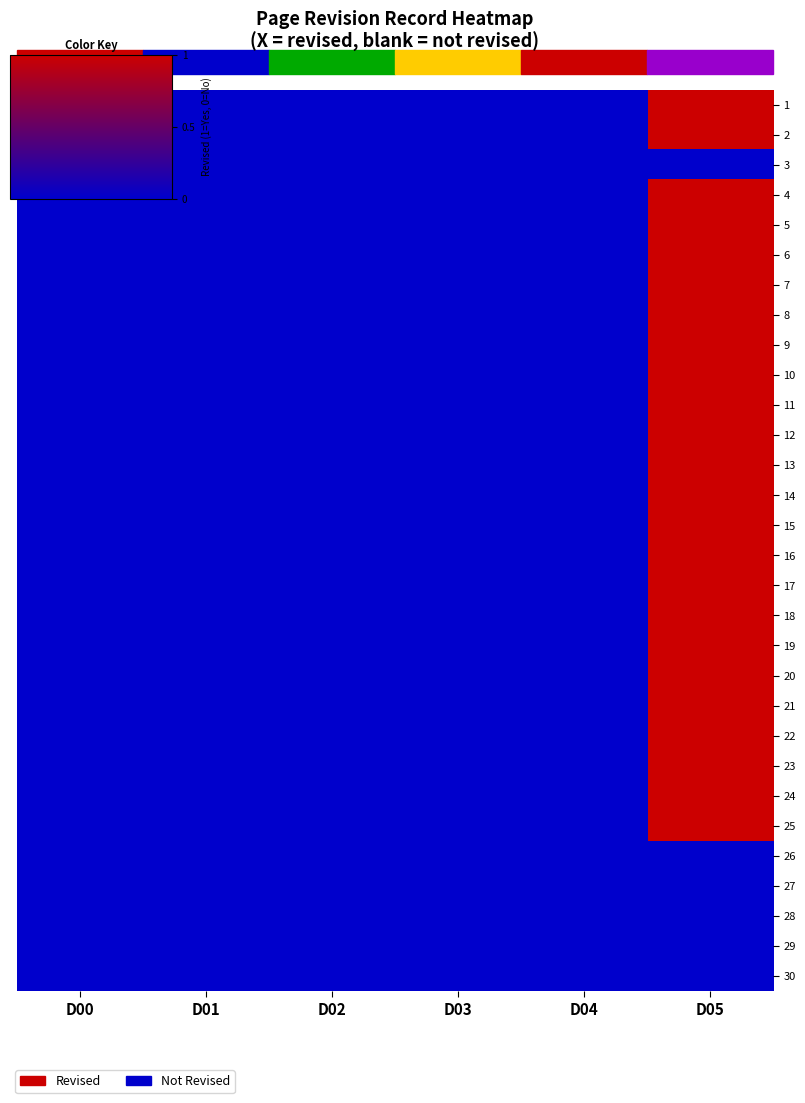

What is the total value across all series at D05?

24